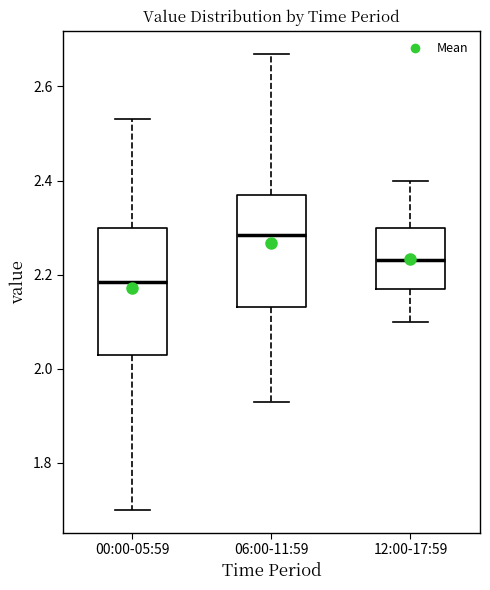

Which box is the tallest, from its lower edge to its upper edge?

00:00-05:59